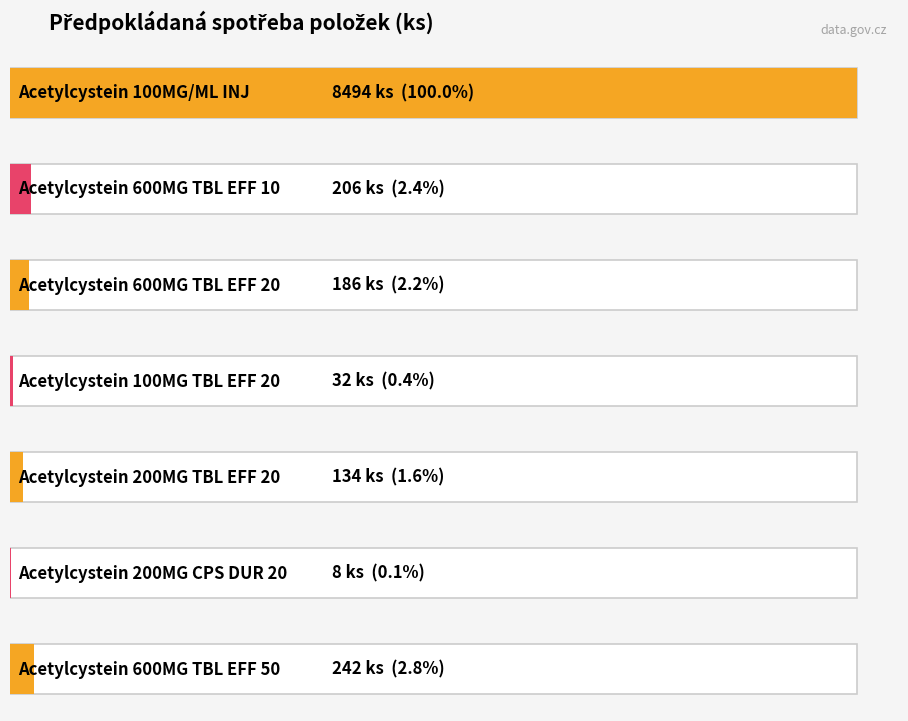

Reading left to right, extract all data points from this chart.

Acetylcystein 100MG/ML INJ=8494	Acetylcystein 600MG TBL EFF 10=206	Acetylcystein 600MG TBL EFF 20=186	Acetylcystein 100MG TBL EFF 20=32	Acetylcystein 200MG TBL EFF 20=134	Acetylcystein 200MG CPS DUR 20=8	Acetylcystein 600MG TBL EFF 50=242